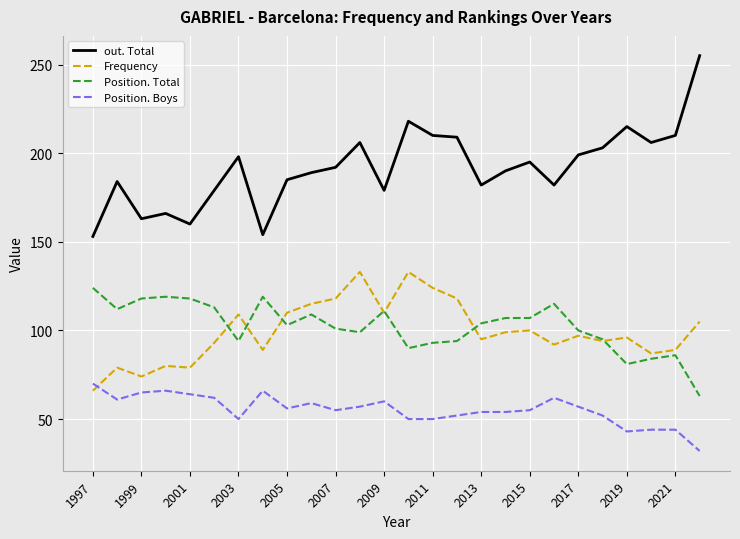

What is the difference between the maximum and minimum values in the out. Total series?

102